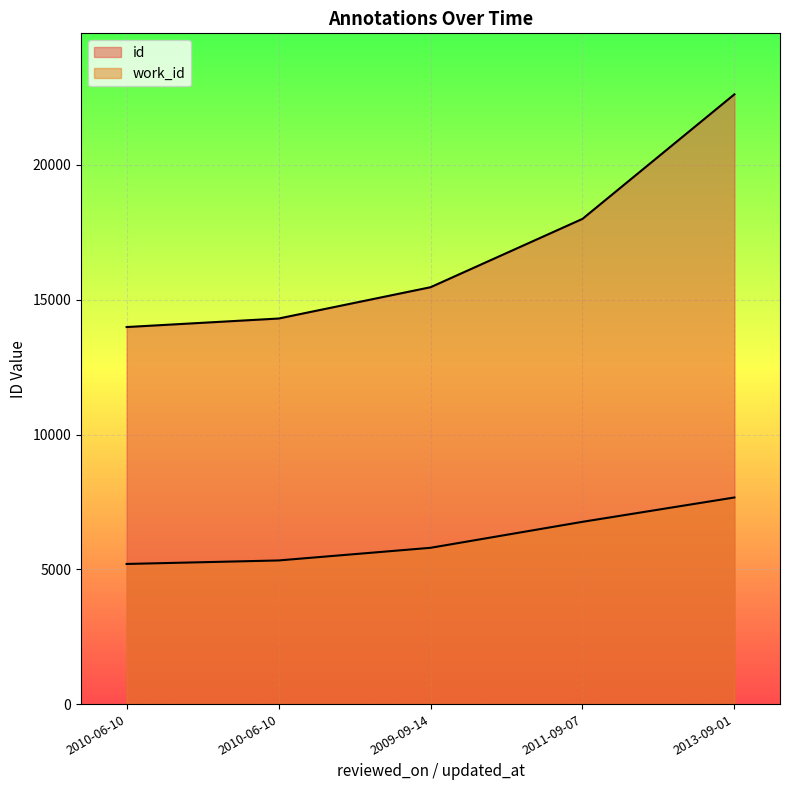

What is the greatest value displayed?

22619